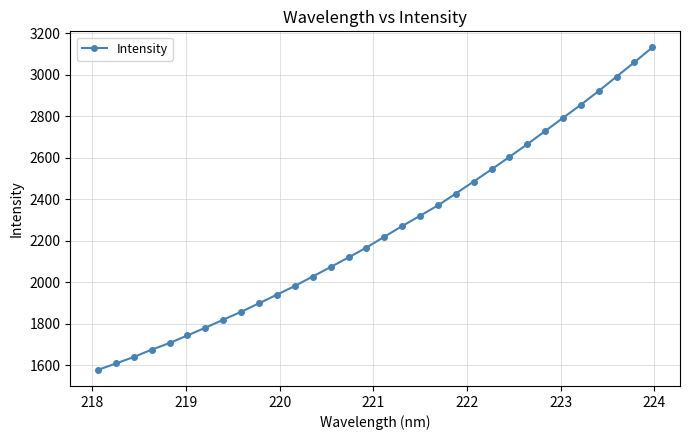

What is the greatest value displayed?

3130.6